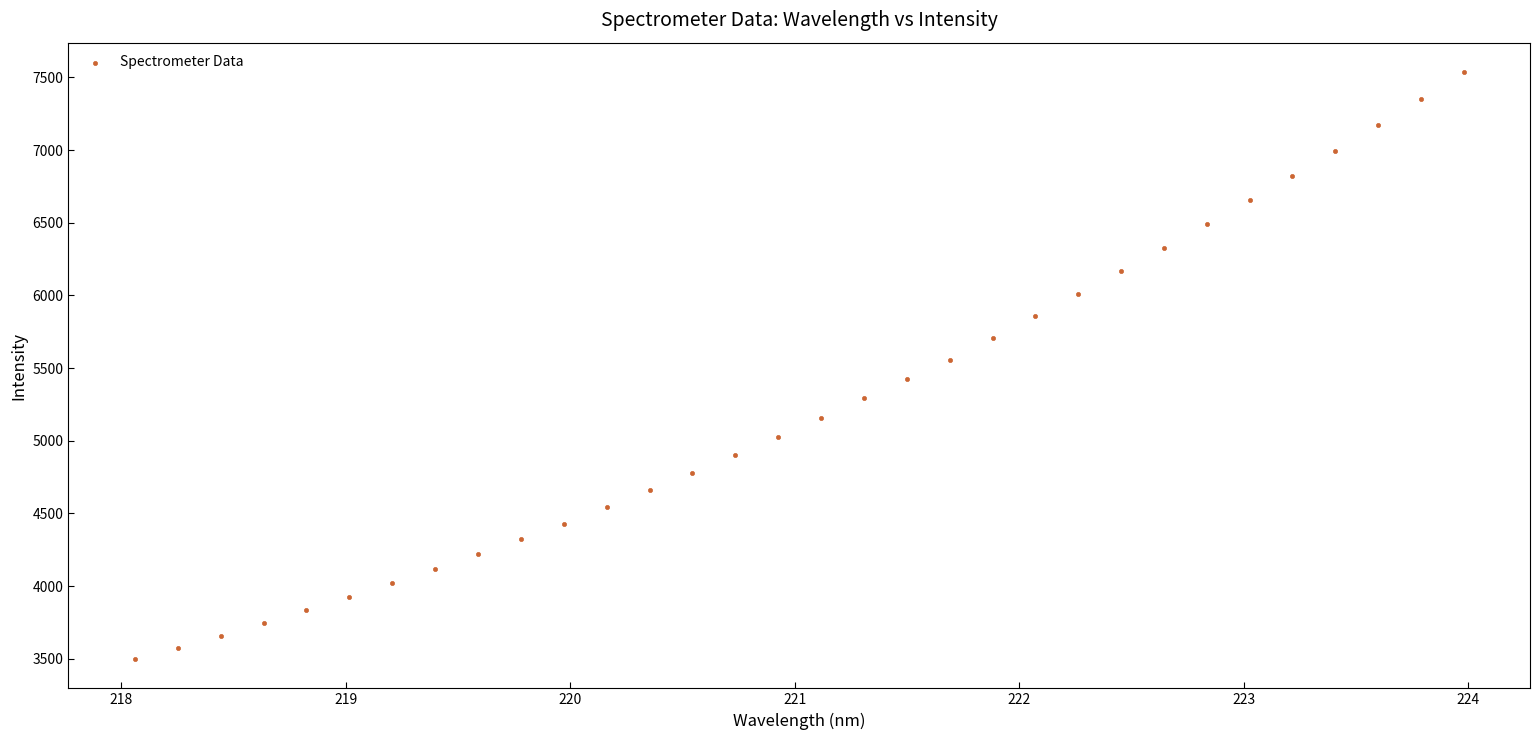

What is the range of X values (max minus min)?

5.9